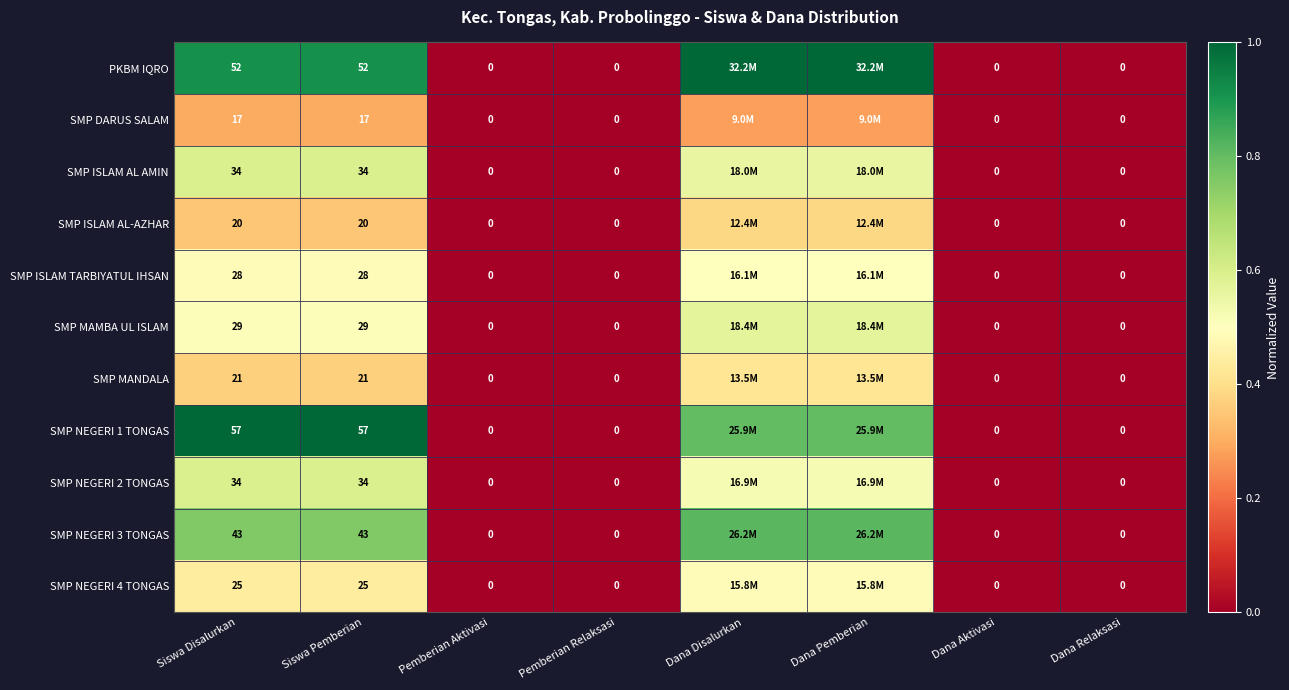

At which label is SMP ISLAM AL AMIN closest to 0?

Pemberian Aktivasi